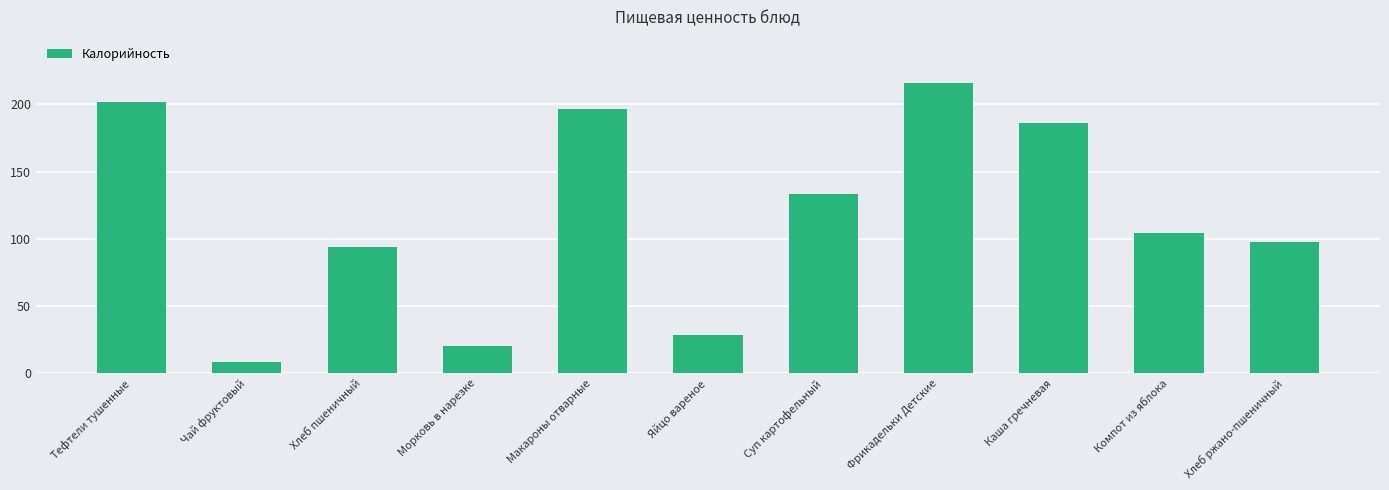

What is the smallest value displayed?

8.6